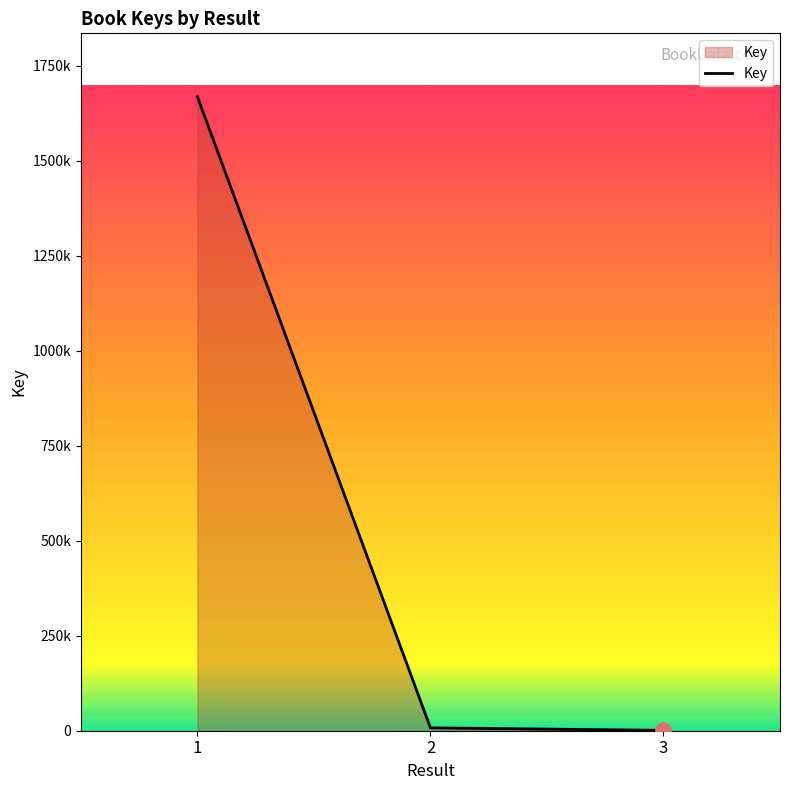

Is this an area chart (filled region under the line)?

Yes